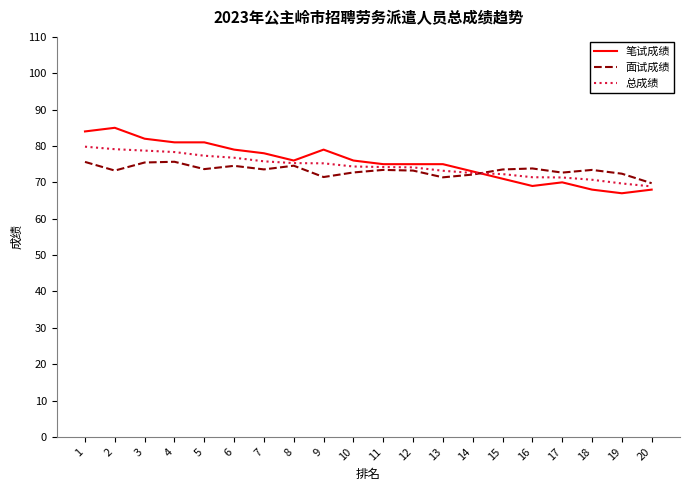

What is the difference between the highest and lowest values at 3?

6.5